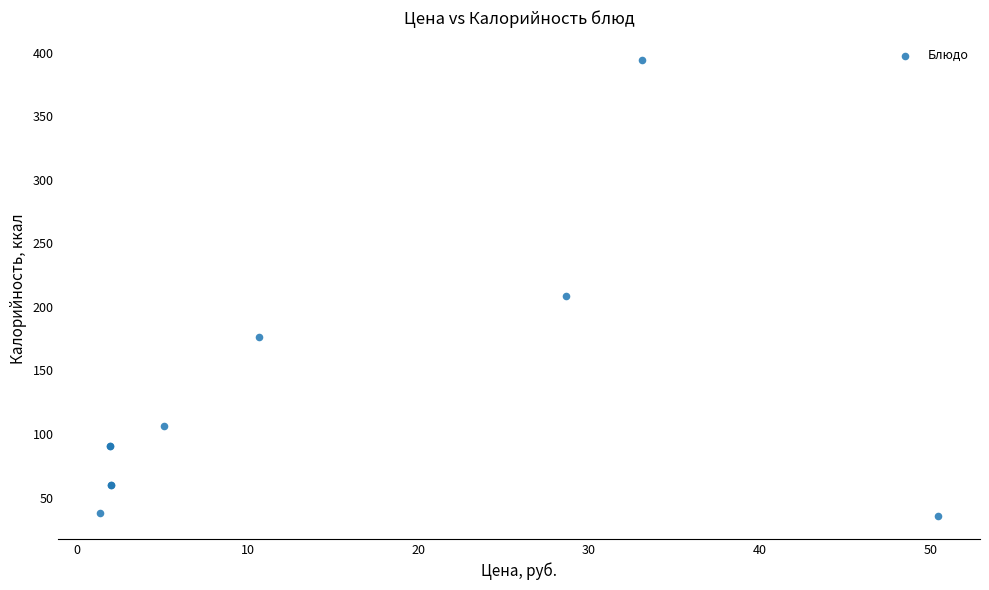

What Y value in the scatter plot is closest to 214?

208.4